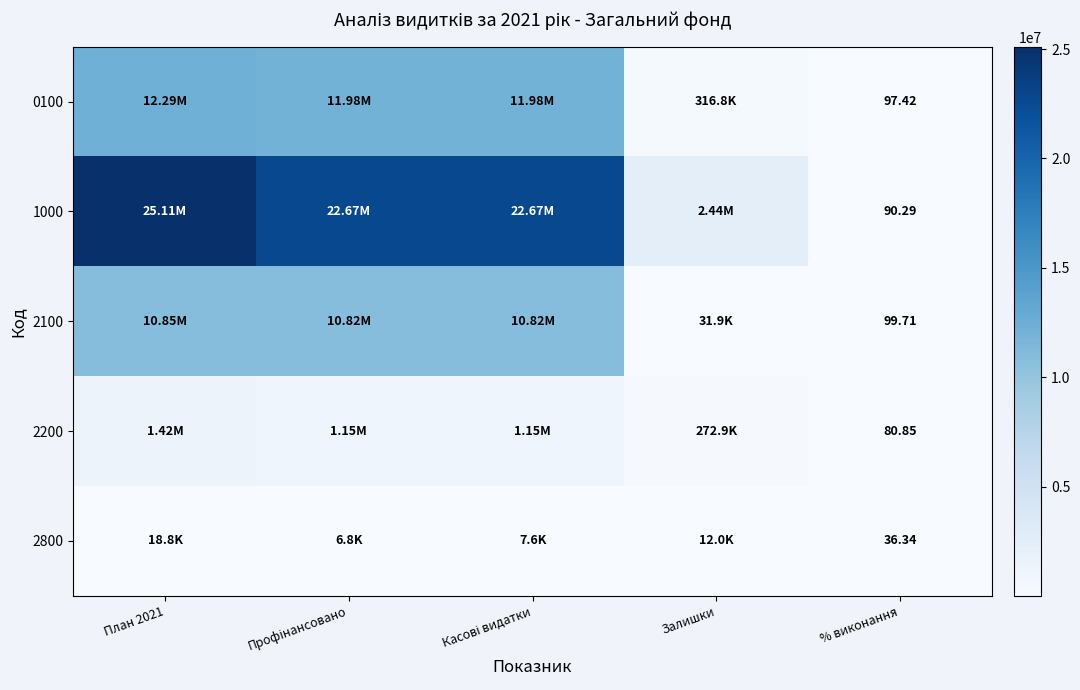

Where is 0100 nearest to the value 6146468?

Профінансовано